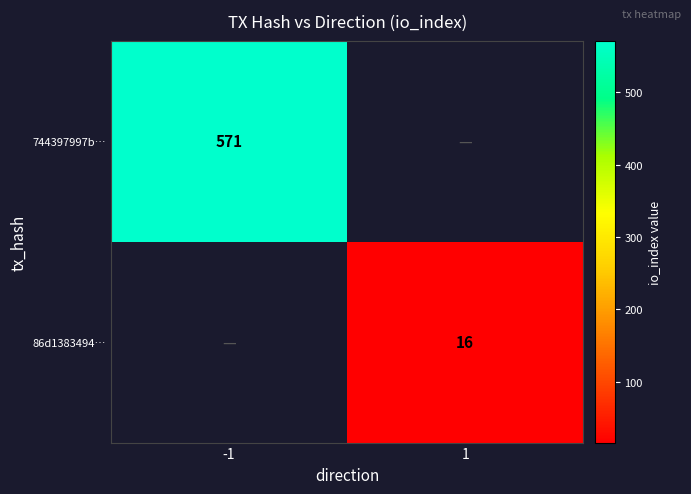

At how many categories does at least one series exceed 427?

1